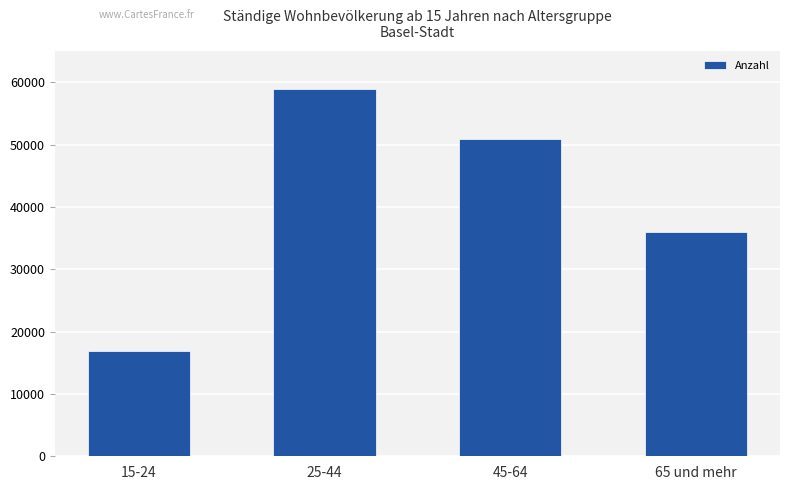

How many series are shown in this chart?

1